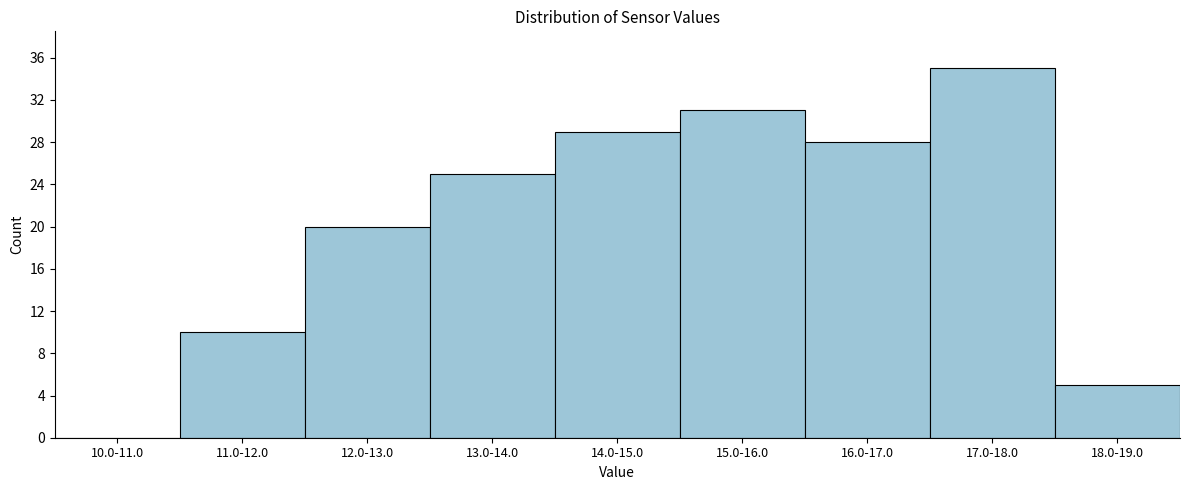

Reading left to right, extract all data points from this chart.

10.0-11.0=0	11.0-12.0=10	12.0-13.0=20	13.0-14.0=25	14.0-15.0=29	15.0-16.0=31	16.0-17.0=28	17.0-18.0=35	18.0-19.0=5